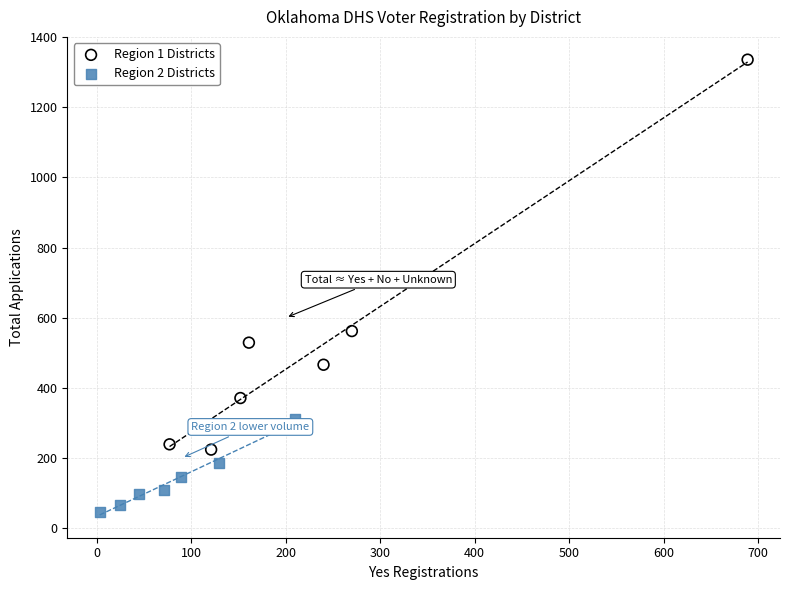

Which series reaches the maximum Y coordinate?

Region 1 Districts